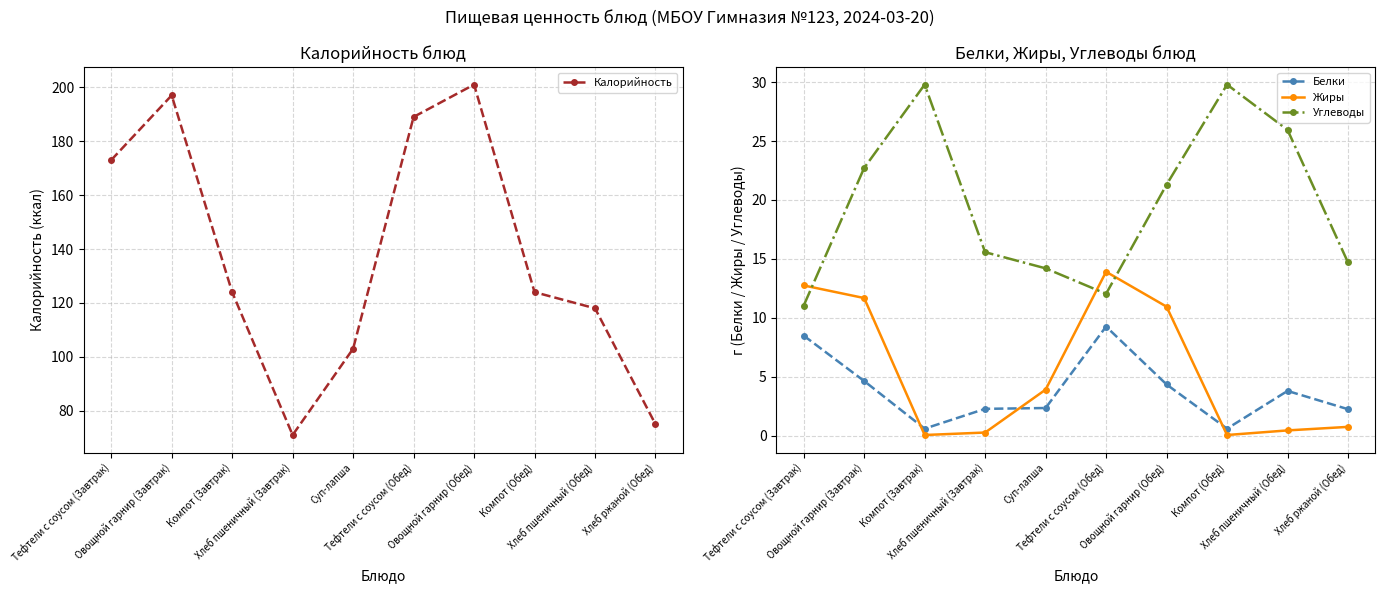

What is the total value across all series at Тефтели с соусом (Завтрак)?

205.3